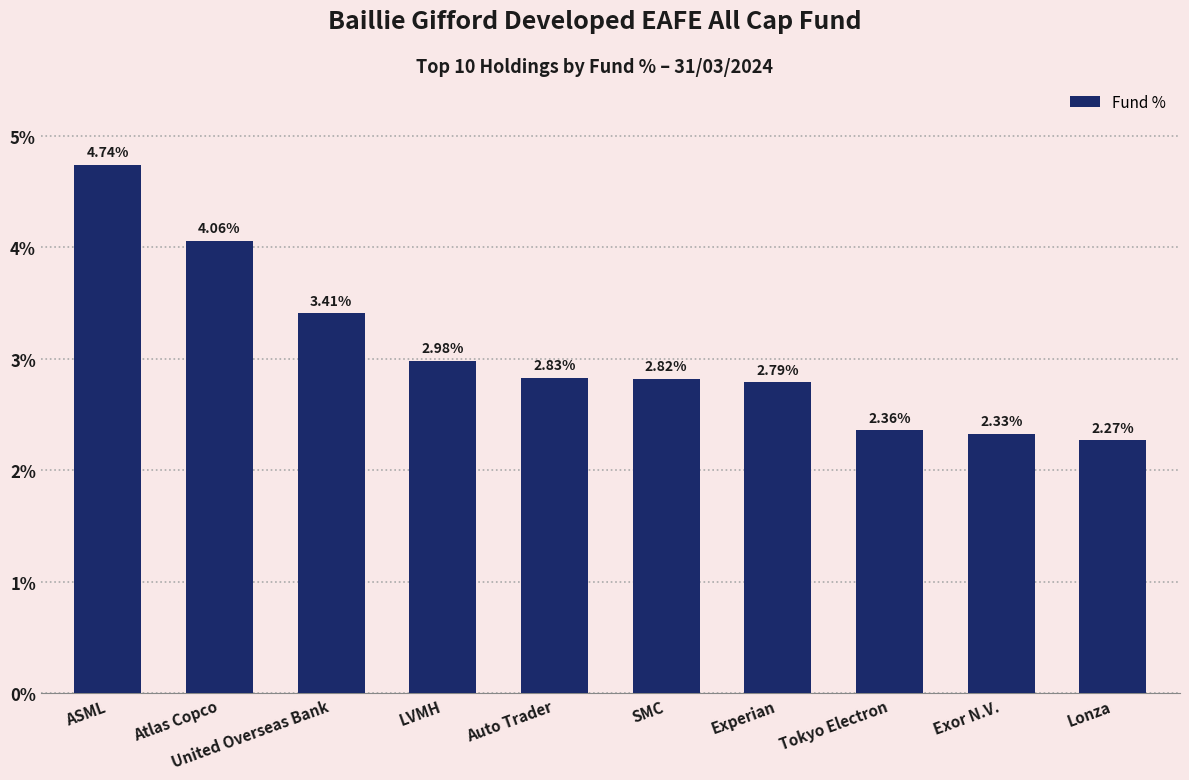

True or false: the data shows 2.8 at Experian.

True